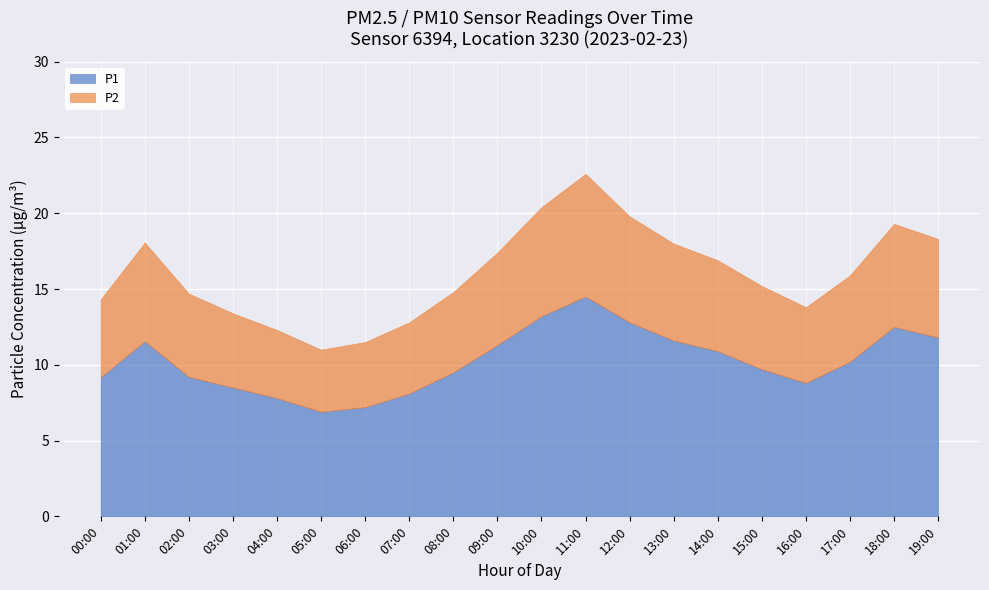

What is the label of the 13th point from the left?

12:00